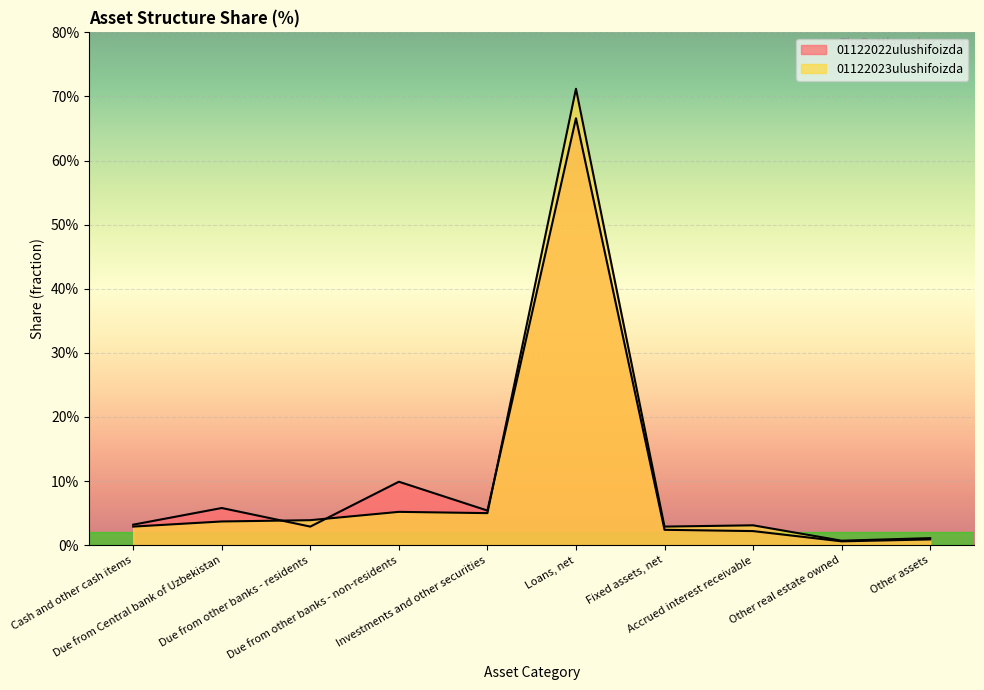

At how many categories does at least one series exceed 0?

10